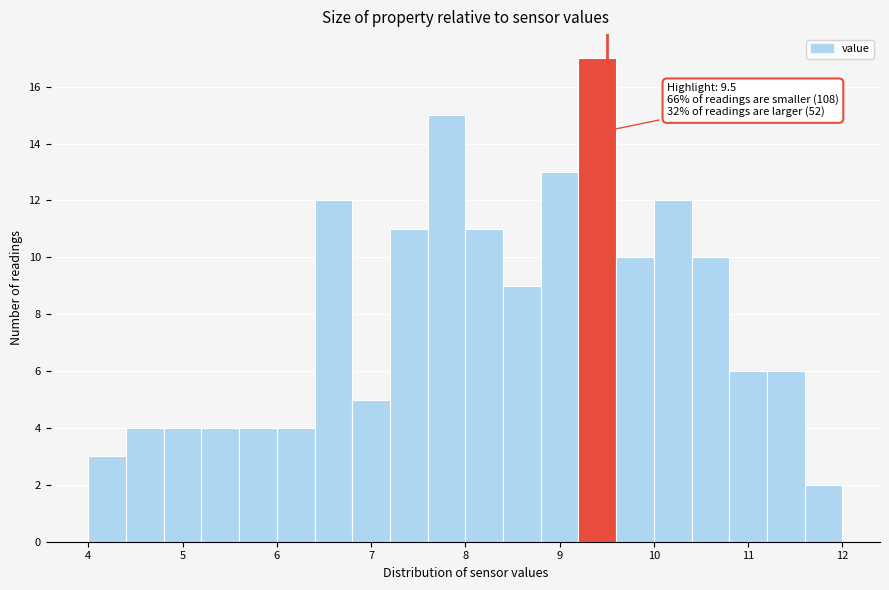

Over which range of the x-axis is the bar tallest?

9.2 to 9.6